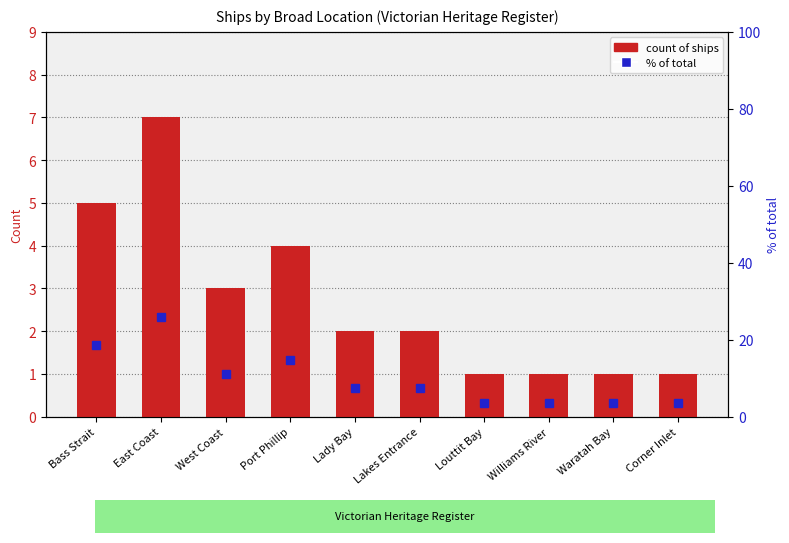

What is the approximate value of count of ships at Corner Inlet?

1.0